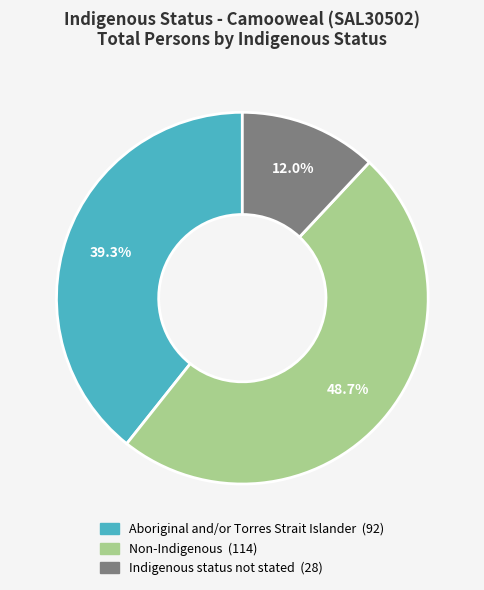

Does any single category account for the majority?

No